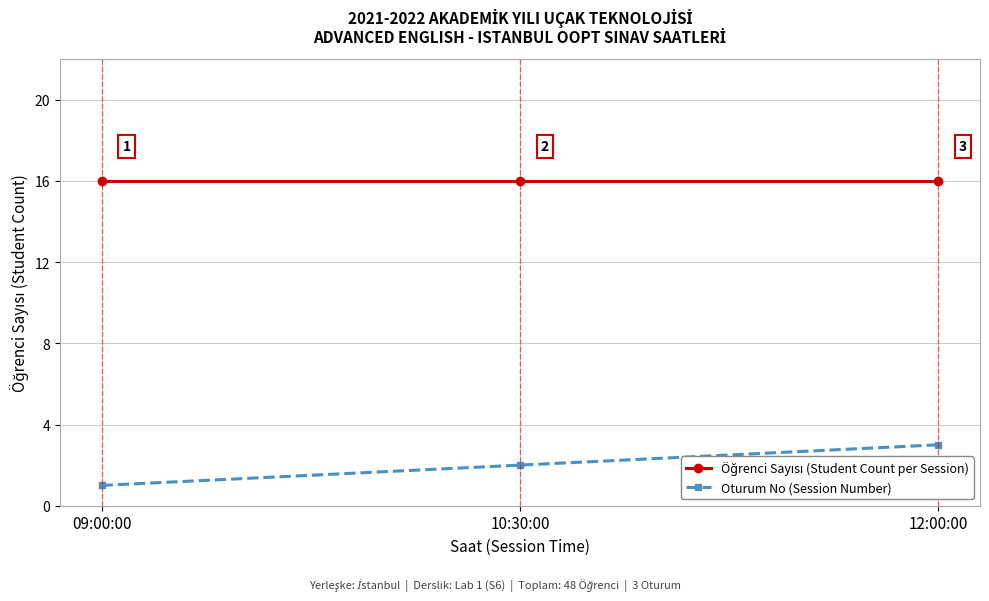

What is the sum of the Oturum No (Session Number) values at 09:00:00 and 10:30:00?

3